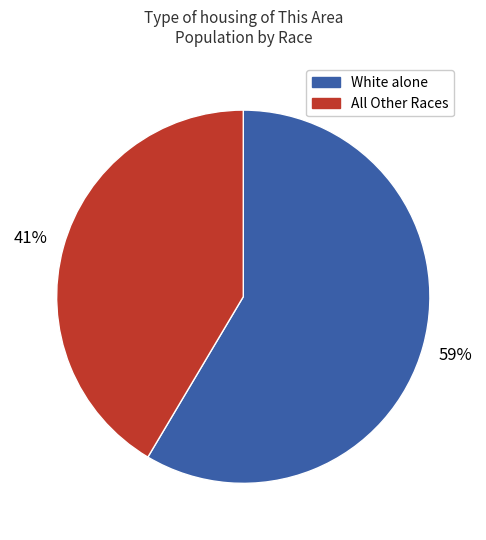

To the nearest percent, what is the average slice percentage?

50%